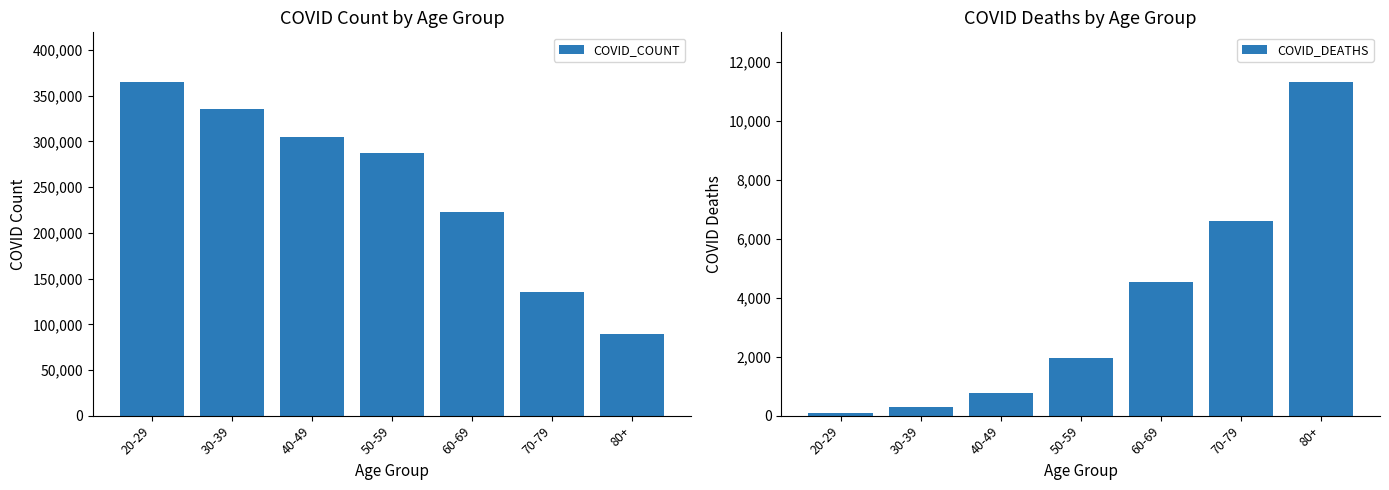

What is the difference between the maximum and minimum values in the COVID_COUNT series?

275071